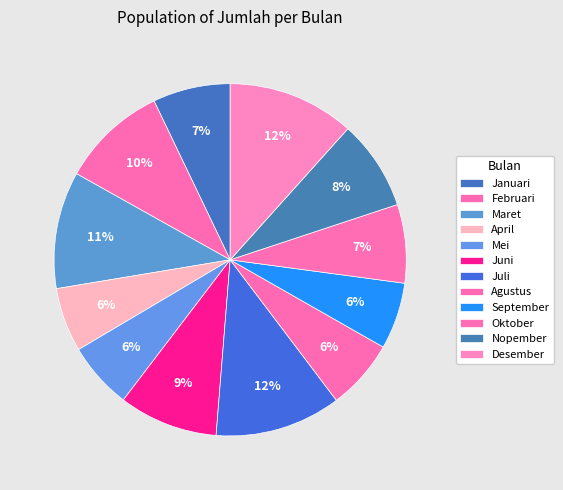

What percentage is the Desember slice, to the nearest percent?

12%